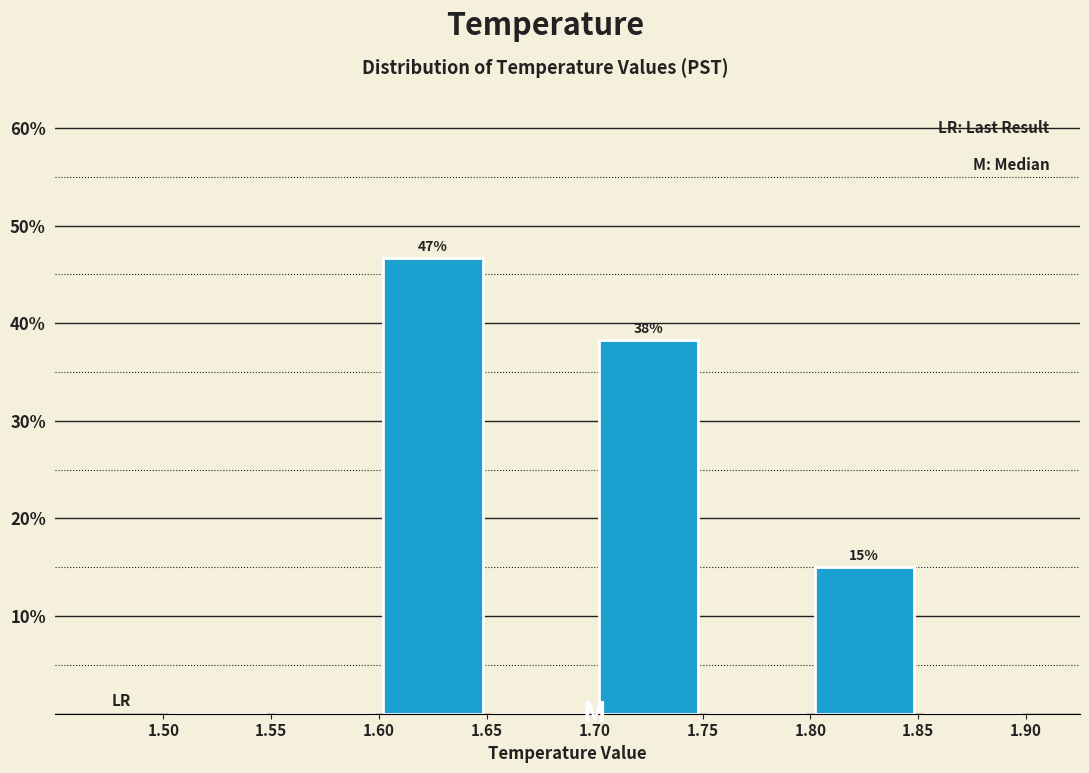

Which range on the x-axis has the tallest bar?

1.60 to 1.65